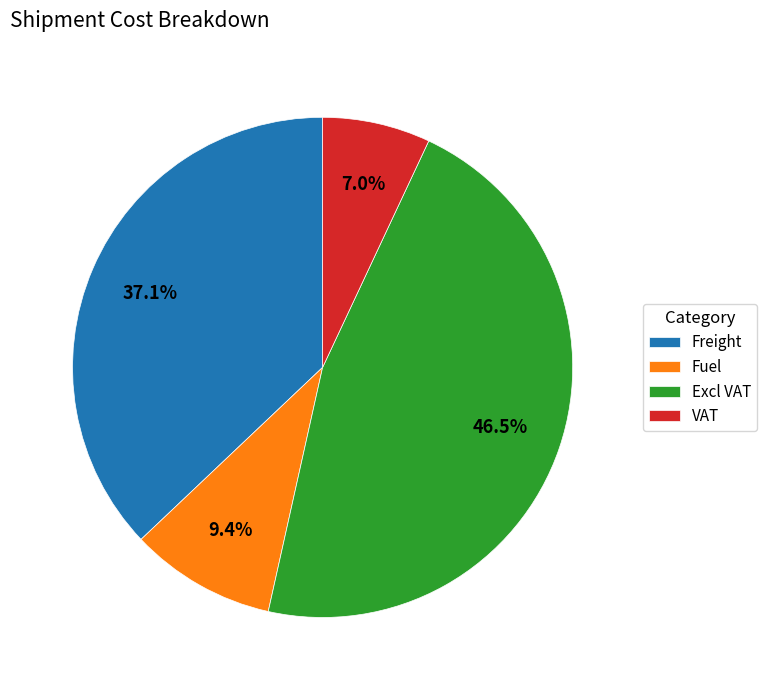

Which has a higher value, Freight or Excl VAT?

Excl VAT